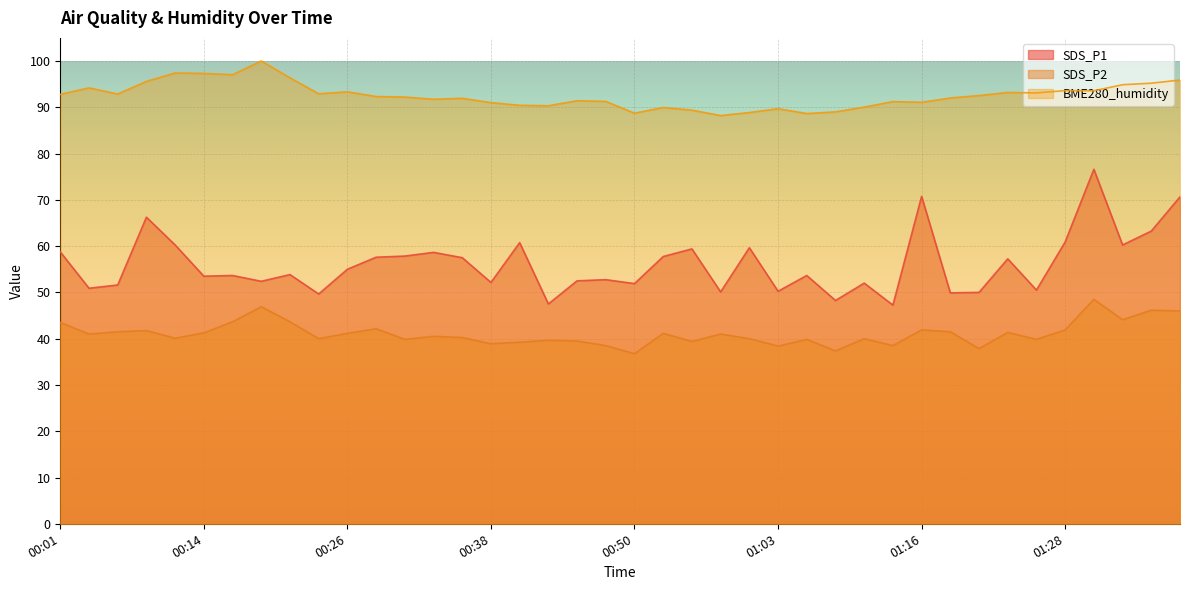

Reading left to right, transcribe all the data shown in this chart.

SDS_P1: 58.8	50.9	51.6	66.2	60.2	53.5	53.7	52.4	53.8	49.6	55.0	57.6	57.9	58.7	57.5	52.1	60.8	47.5	52.5	52.8	51.9	57.8	59.4	50.1	59.6	50.2	53.7	48.2	52.0	47.2	70.8	49.9	50.0	57.2	50.5	60.9	76.6	60.2	63.2	70.7
SDS_P2: 43.5	41.0	41.5	41.8	40.1	41.2	43.7	46.9	43.7	40.0	41.2	42.1	39.9	40.5	40.2	38.9	39.2	39.6	39.5	38.5	36.8	41.2	39.4	41.0	40.0	38.4	39.9	37.4	40.0	38.5	41.9	41.5	37.9	41.3	39.9	41.9	48.5	44.1	46.2	46.0
BME280_humidity: 92.8	94.2	92.9	95.6	97.4	97.3	97.0	100.0	96.4	92.9	93.3	92.3	92.2	91.7	91.9	91.0	90.4	90.3	91.4	91.3	88.7	90.0	89.4	88.2	88.9	89.7	88.7	89.0	90.0	91.2	91.1	92.0	92.5	93.2	93.1	93.6	93.6	94.9	95.2	95.9